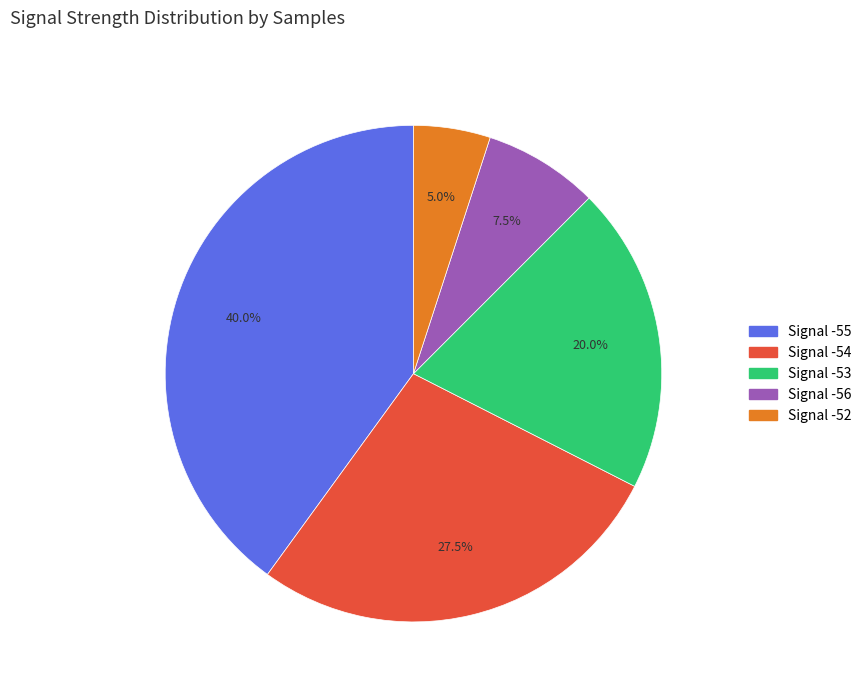

Does any single category account for the majority?

No